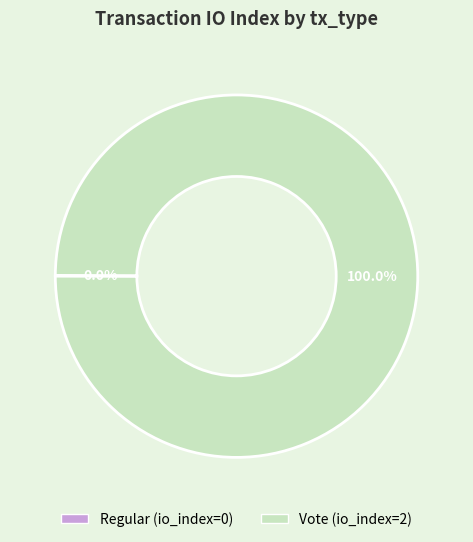

Which category has the biggest portion of the pie?

Vote